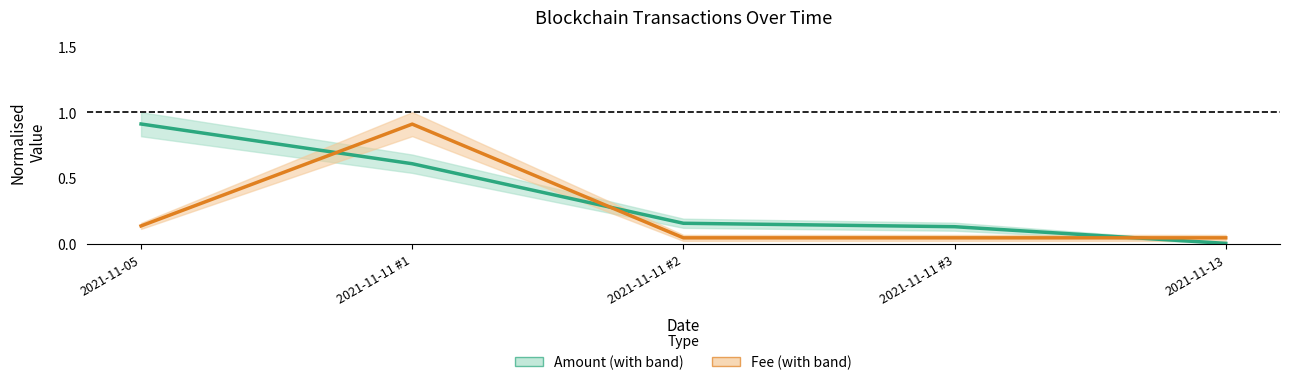

What is the difference between the Amount values at 2021-11-11 #3 and 2021-11-11 #1?

0.5